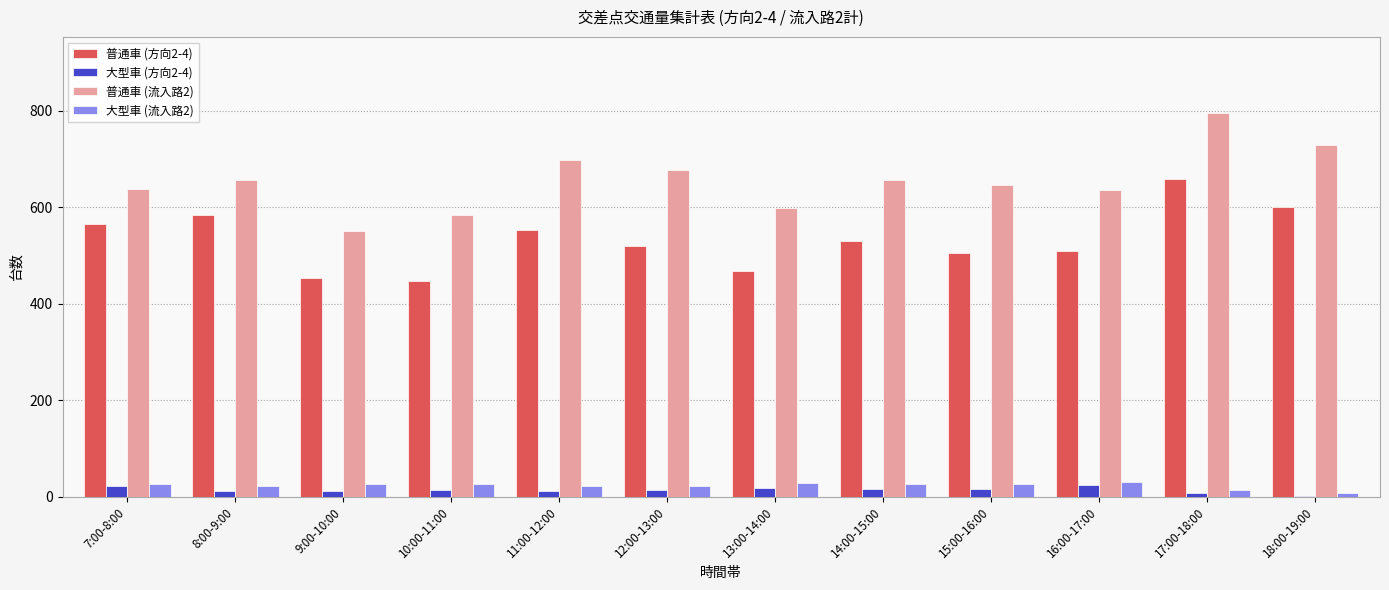

What is the maximum value shown in the chart?

794